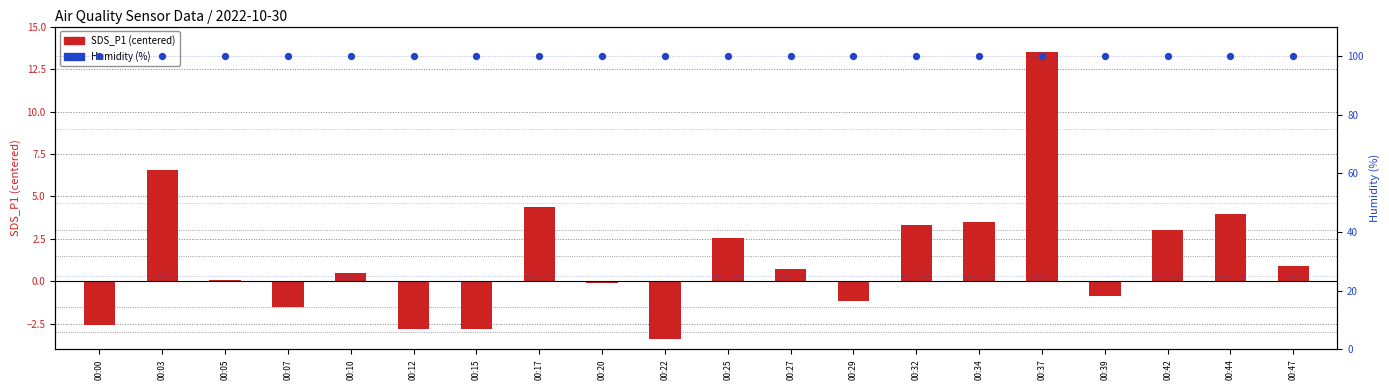

At how many categories does at least one series exceed 37?

20